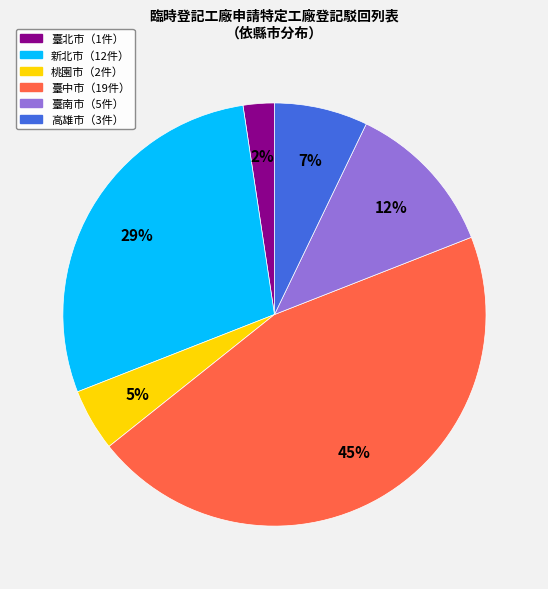

Does any single category account for the majority?

No